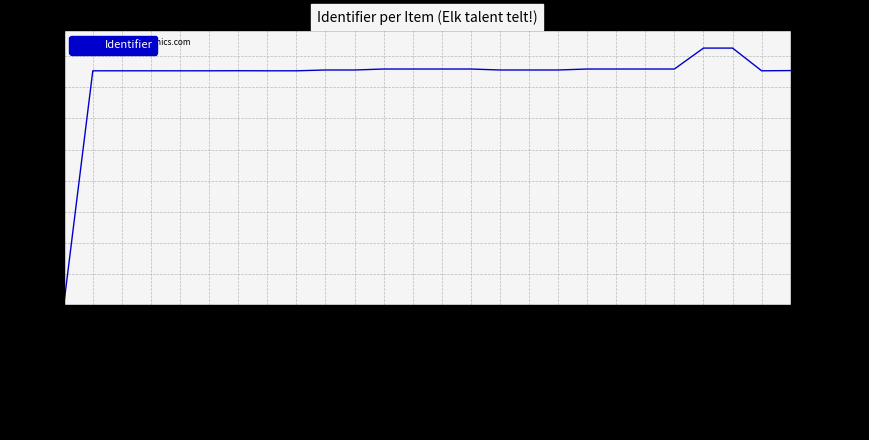

What is the change in value from Tijd voor reflectie to Criteria voor succes (2)?

+134392